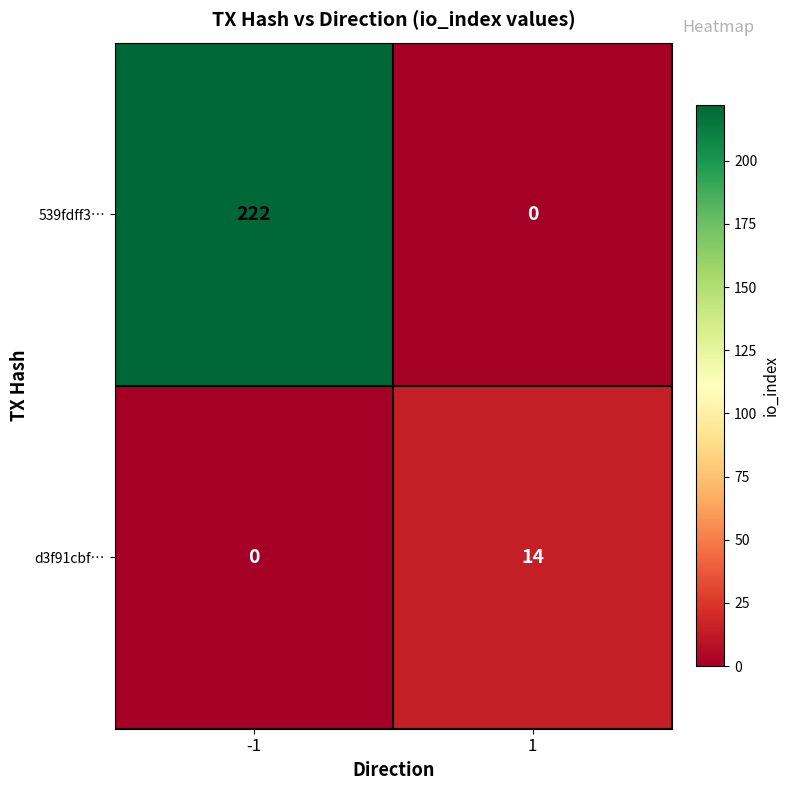

Is it true that d3f91cbf… equals 14 at 1?

True